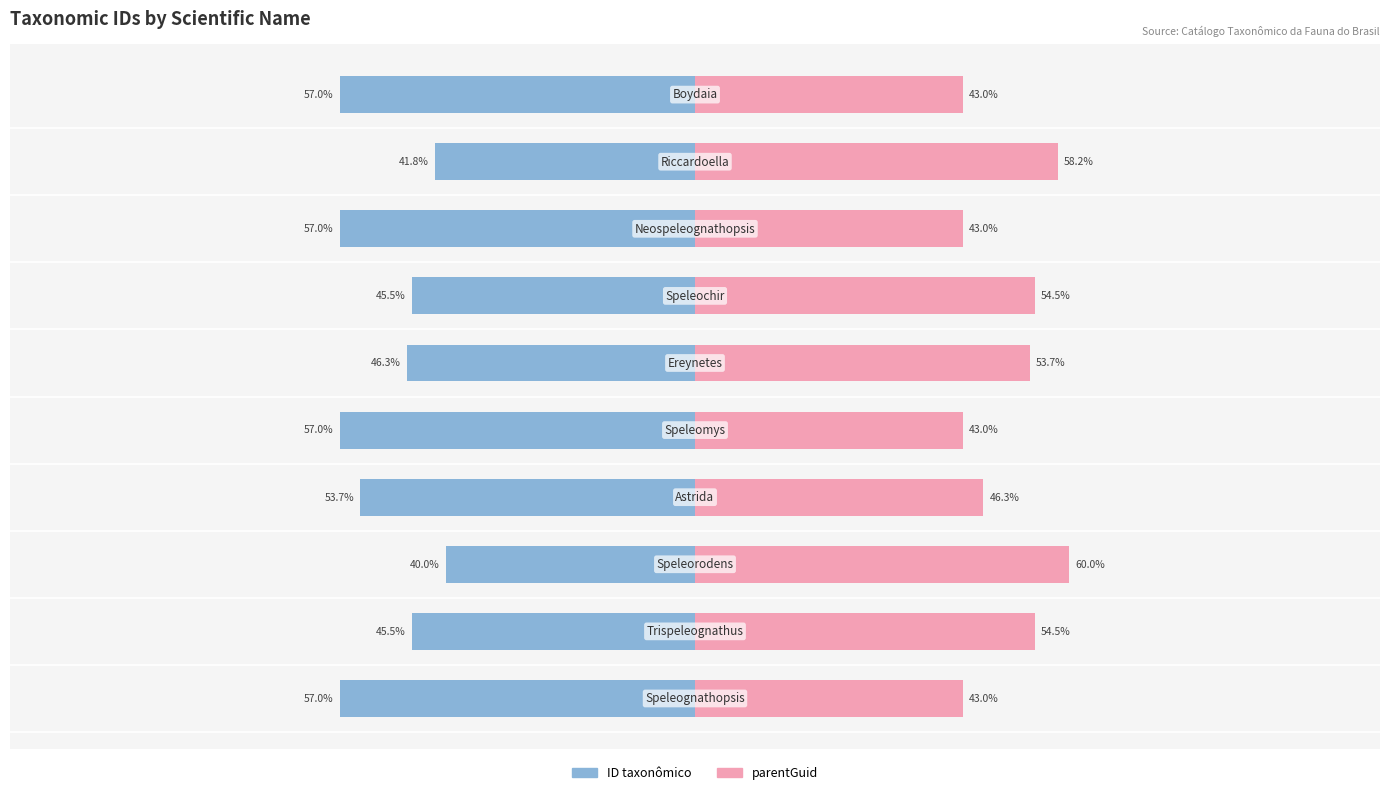

Reading left to right, transcribe all the data shown in this chart.

ID taxonômico: -57.0	-45.5	-40.0	-53.7	-57.0	-46.3	-45.5	-57.0	-41.8	-57.0
parentGuid: 43.0	54.5	60.0	46.3	43.0	53.7	54.5	43.0	58.2	43.0